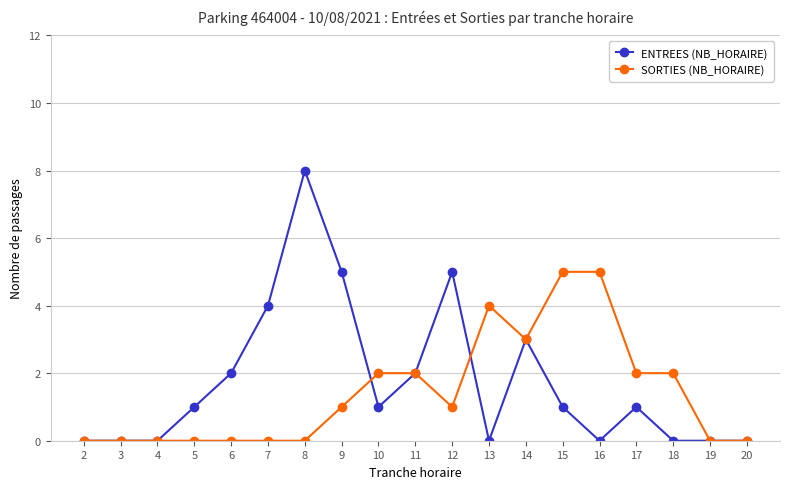

True or false: SORTIES (NB_HORAIRE) and ENTREES (NB_HORAIRE) cross at least once.

True